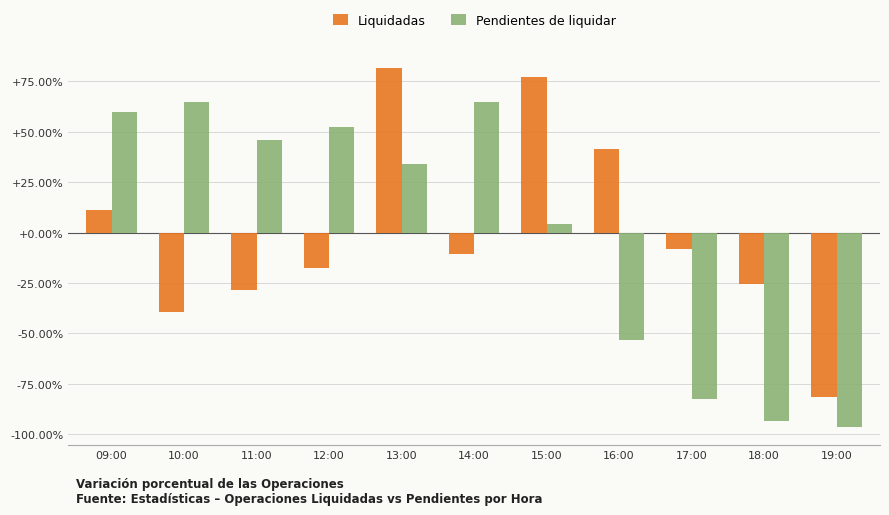

Are the bars horizontal?

No